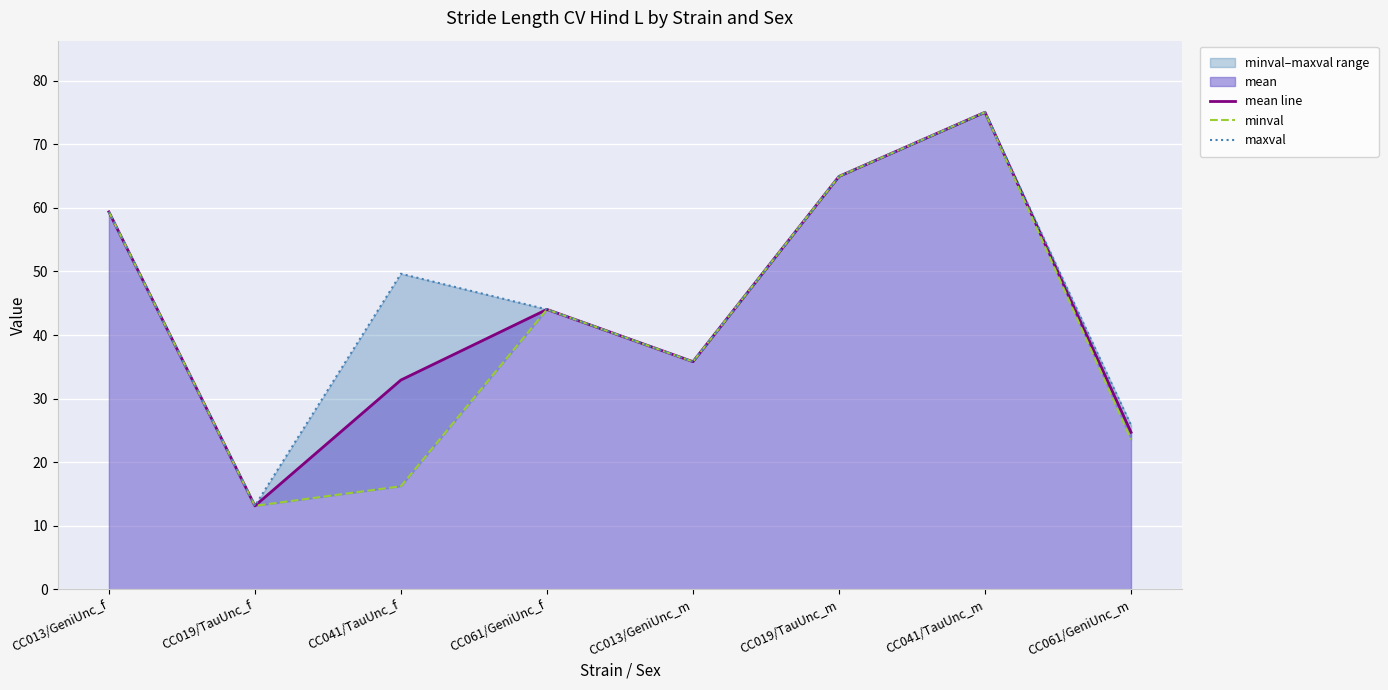

What is the label of the 2nd point from the right?

CC041/TauUnc_m